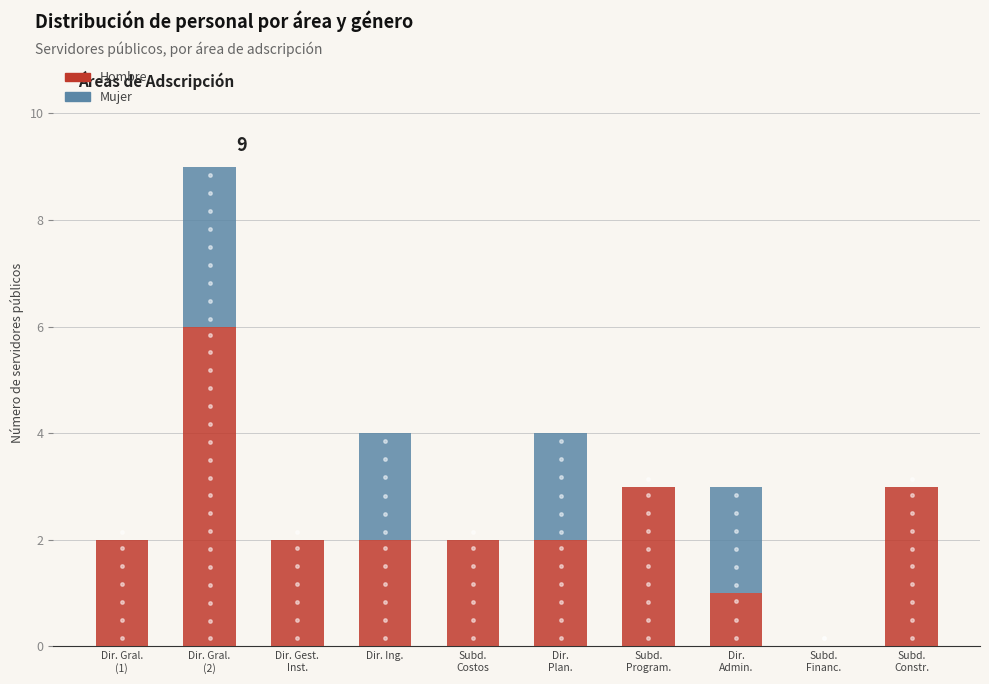

How many data points does each series have?

10